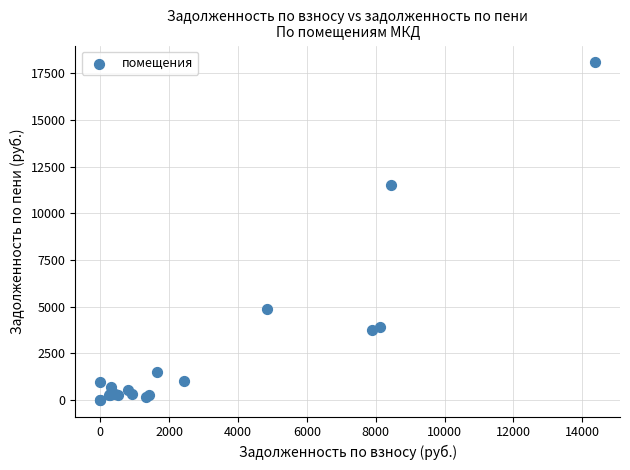

What Y value in the scatter plot is closest to 9052?

11543.0